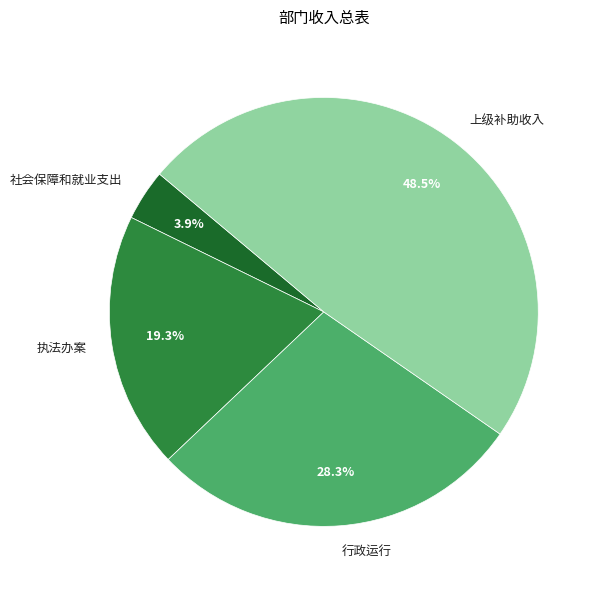

What is the total percentage of 执法办案 and 社会保障和就业支出?

23.2%